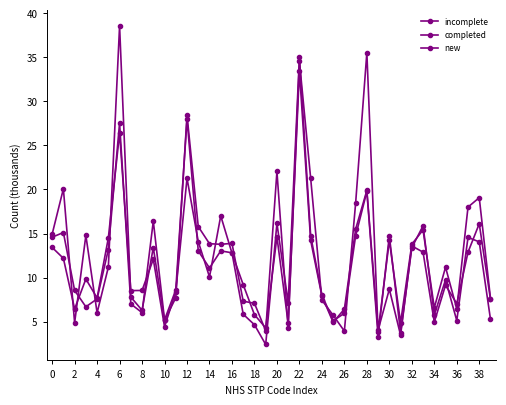

True or false: completed and incomplete intersect in this chart.

True